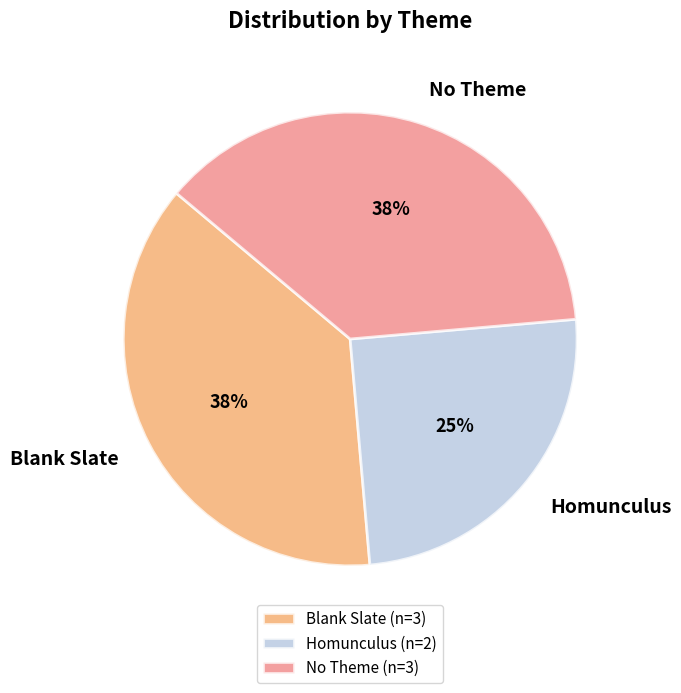

Is it true that No Theme is 38% of the pie?

True